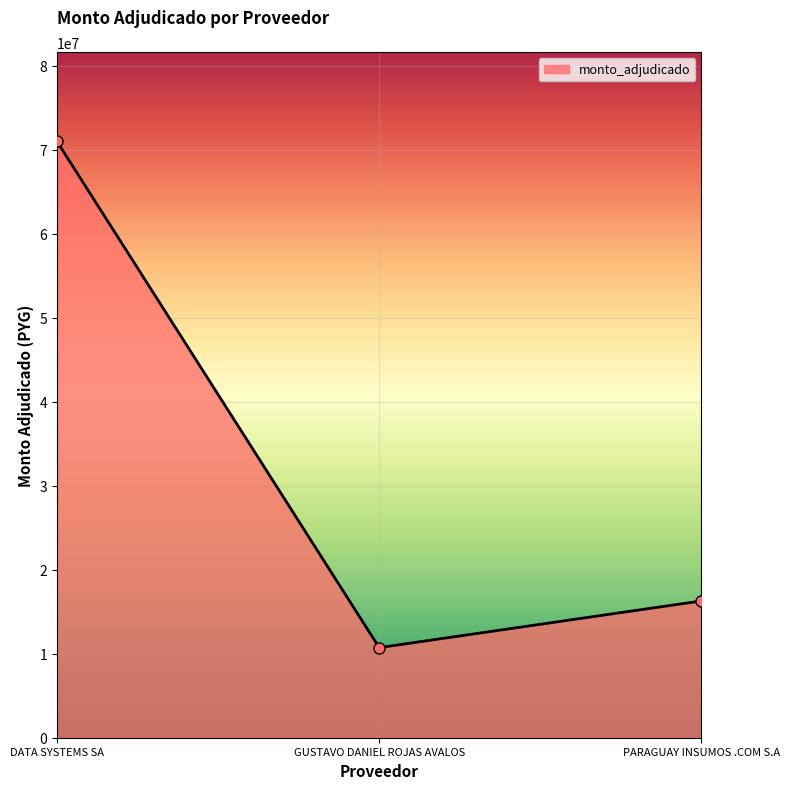

What is the label of the 1st point from the left?

DATA SYSTEMS SA